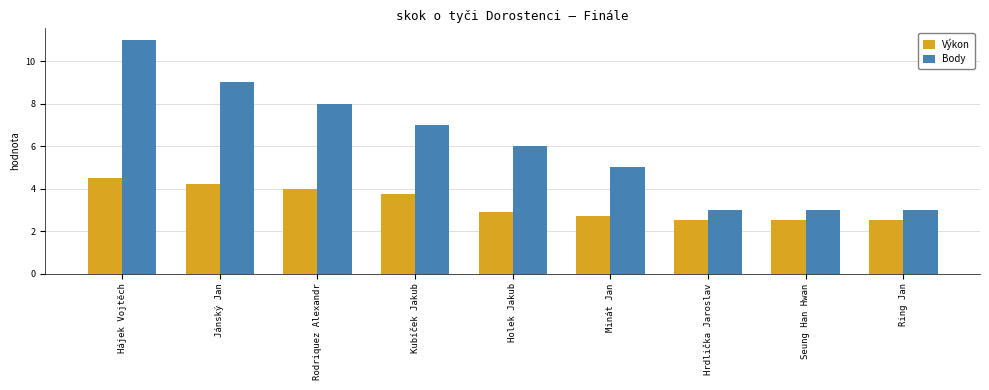

What is the label of the 2nd bar from the left?

Jánský Jan